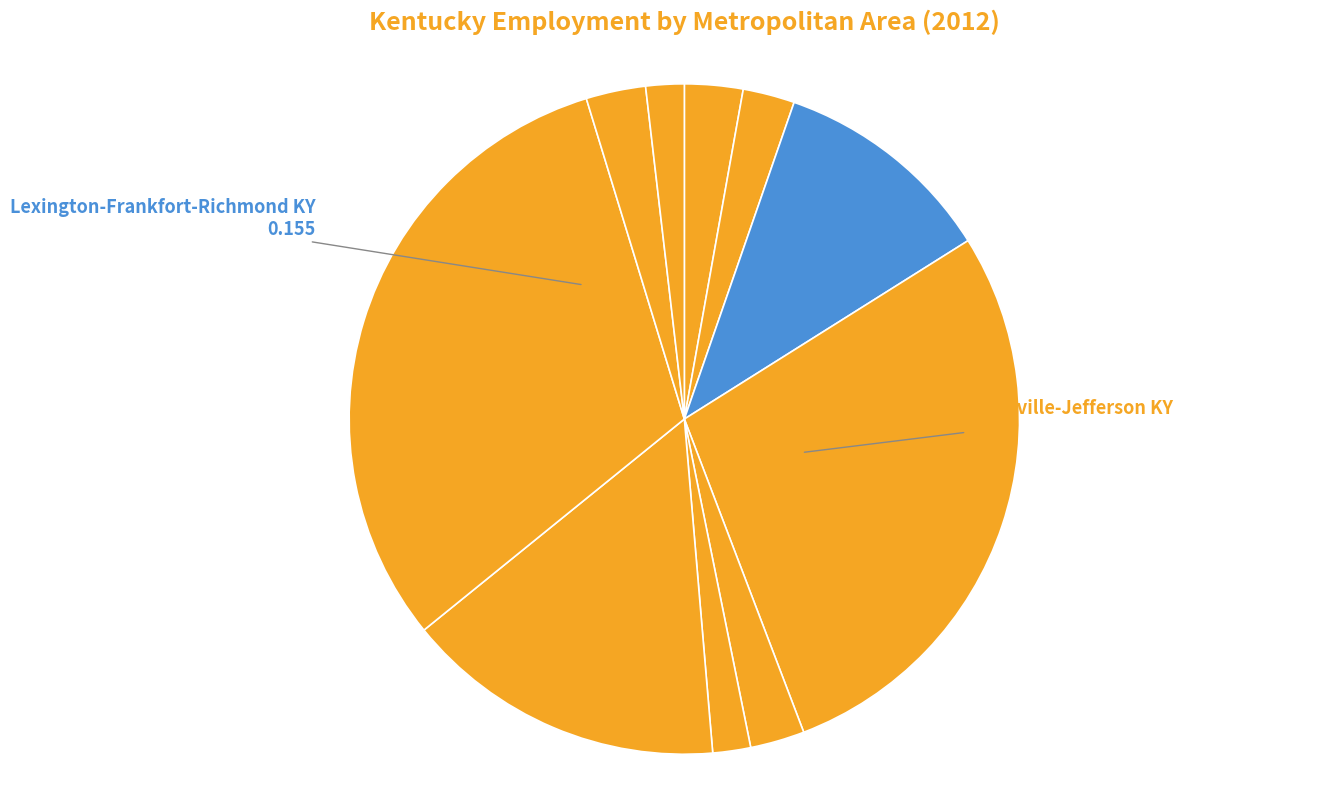

To the nearest percent, what is the average slice percentage?

10%